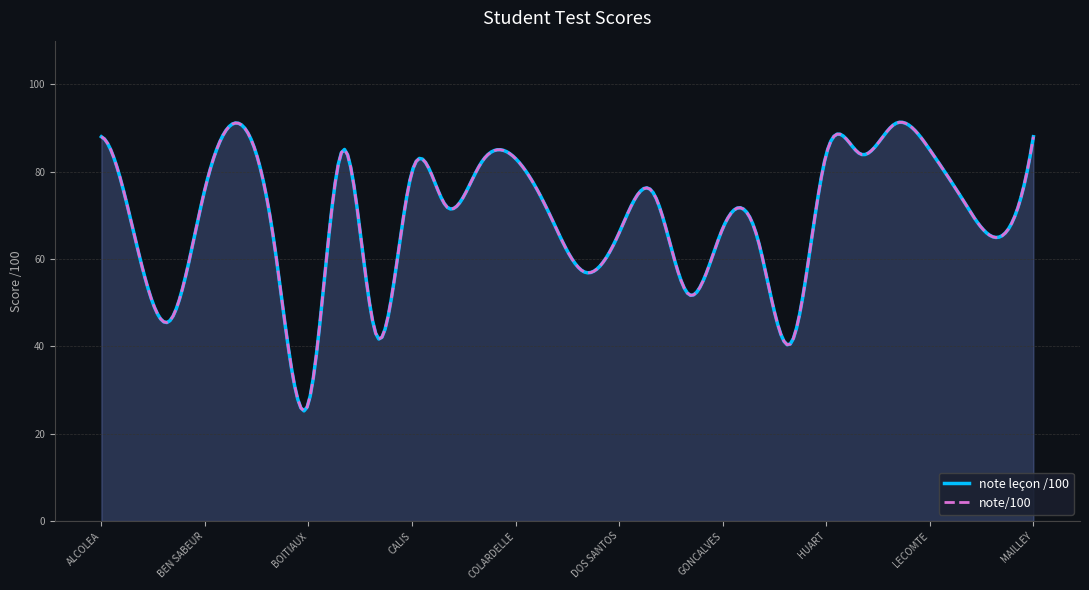

What is the label of the 10th point from the left?

CALIS